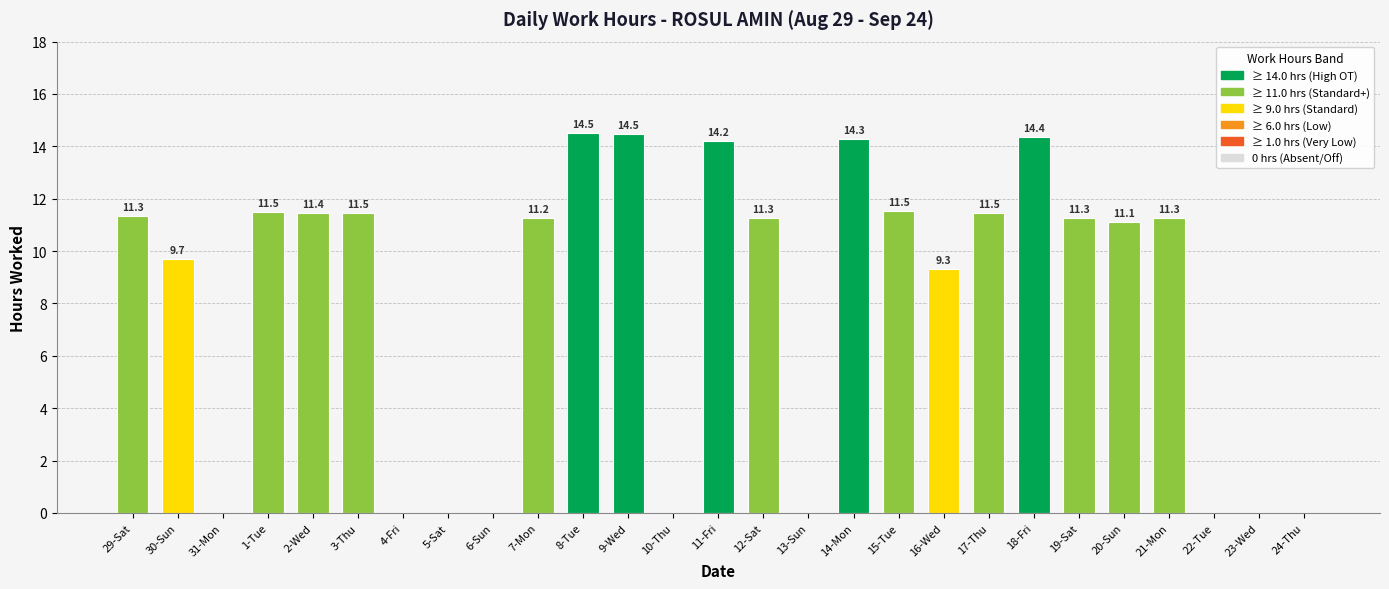

What value does the data have at 3-Thu?

11.5